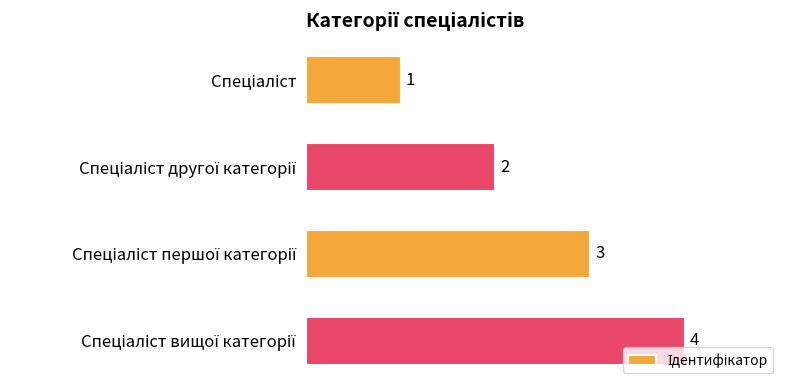

What is the greatest value displayed?

4